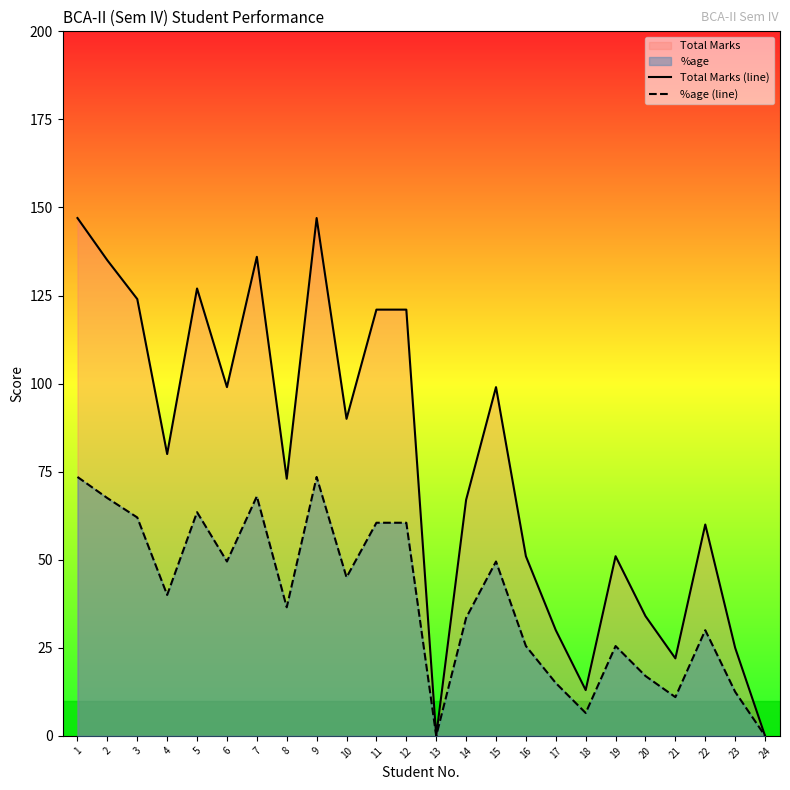

How many lines are shown in the chart?

2